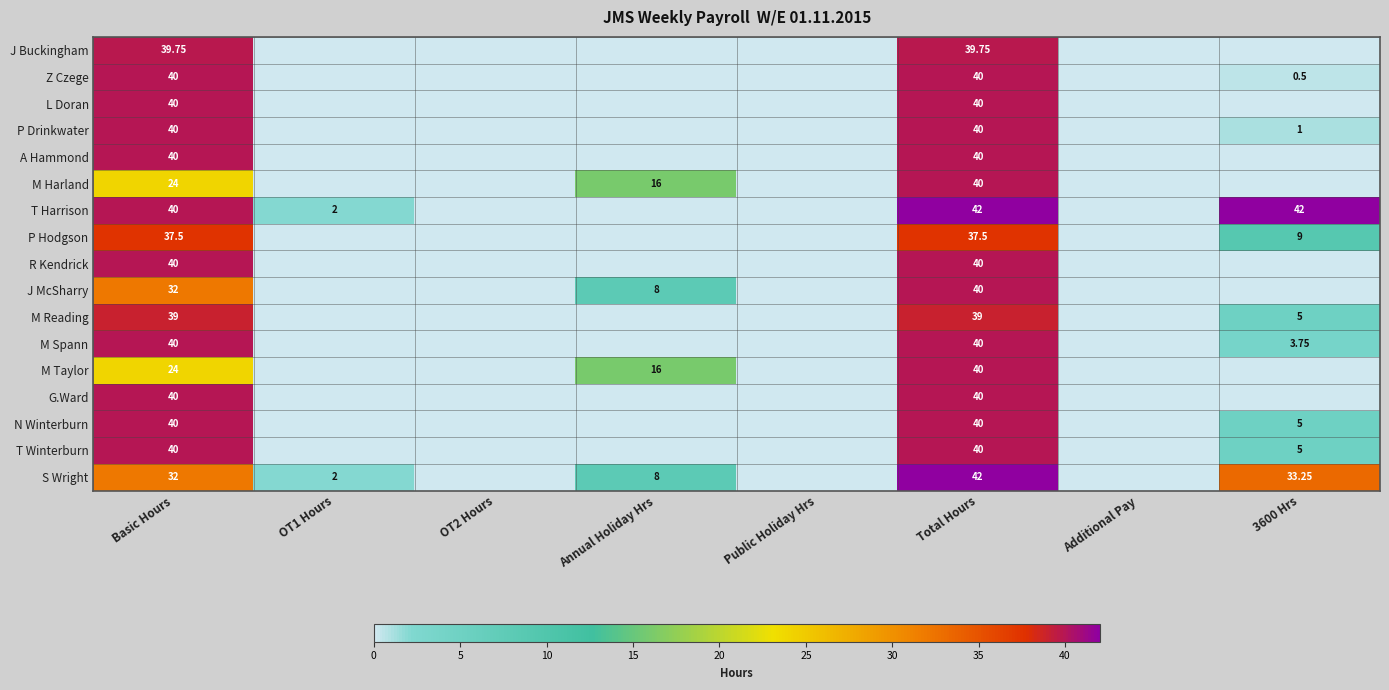

Rank the categories by M Harland value from highest to lowest.

Total Hours, Basic Hours, Annual Holiday Hrs, OT1 Hours, OT2 Hours, Public Holiday Hrs, Additional Pay, 3600 Hrs